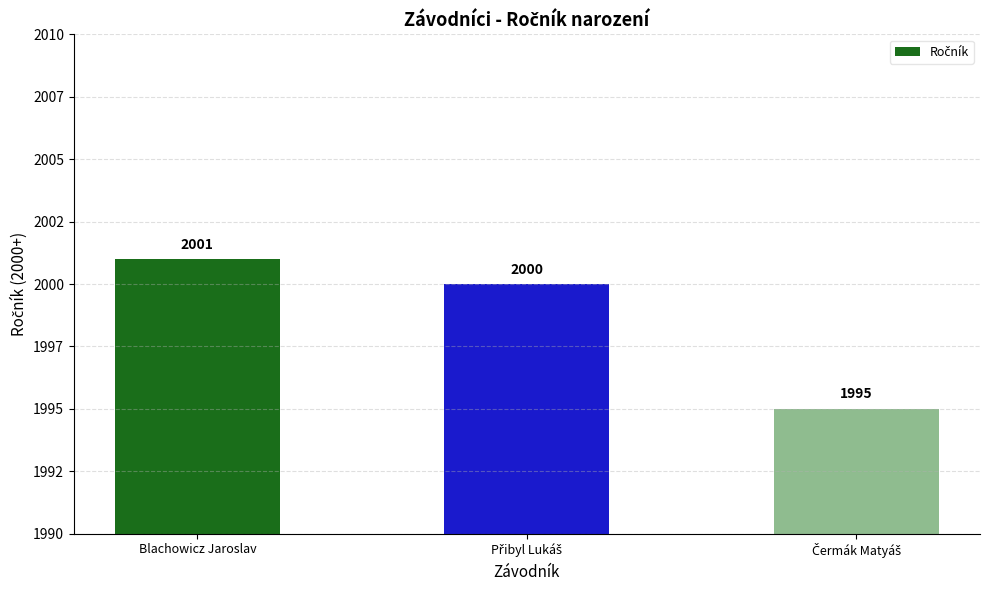

Where does the data first go above 2000?

Blachowicz Jaroslav